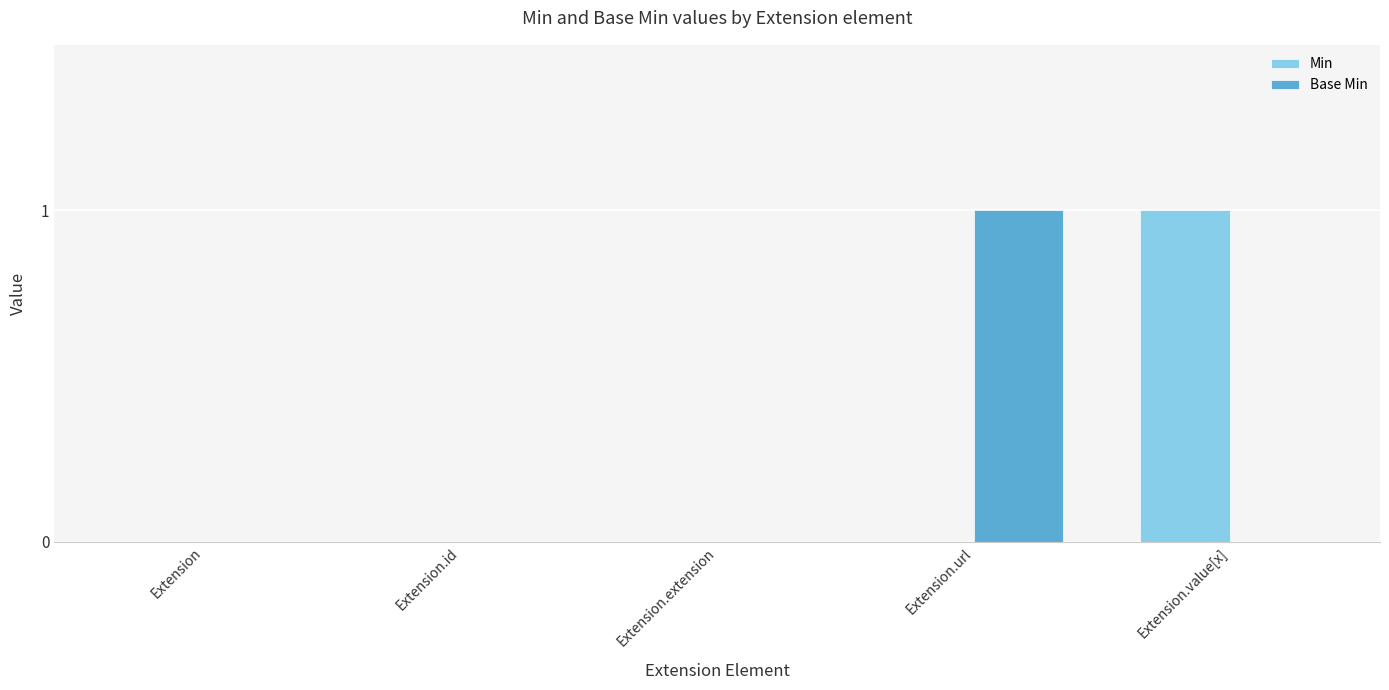

The Min series shows 0 at Extension.id. True or false?

True